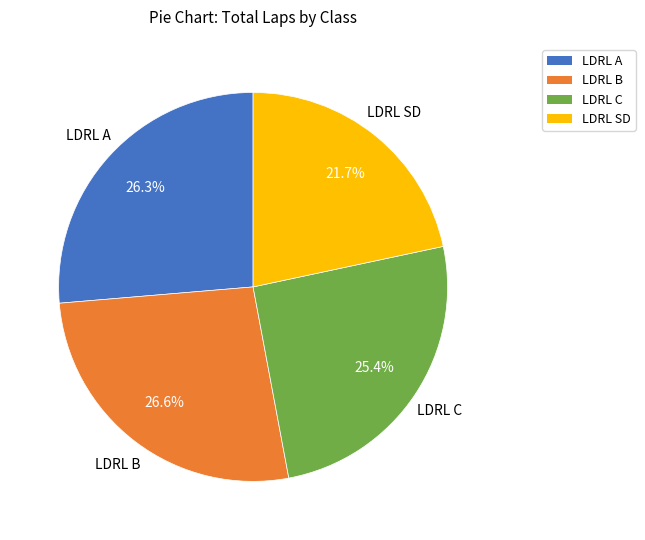

Is it true that LDRL SD is 22% of the pie?

True